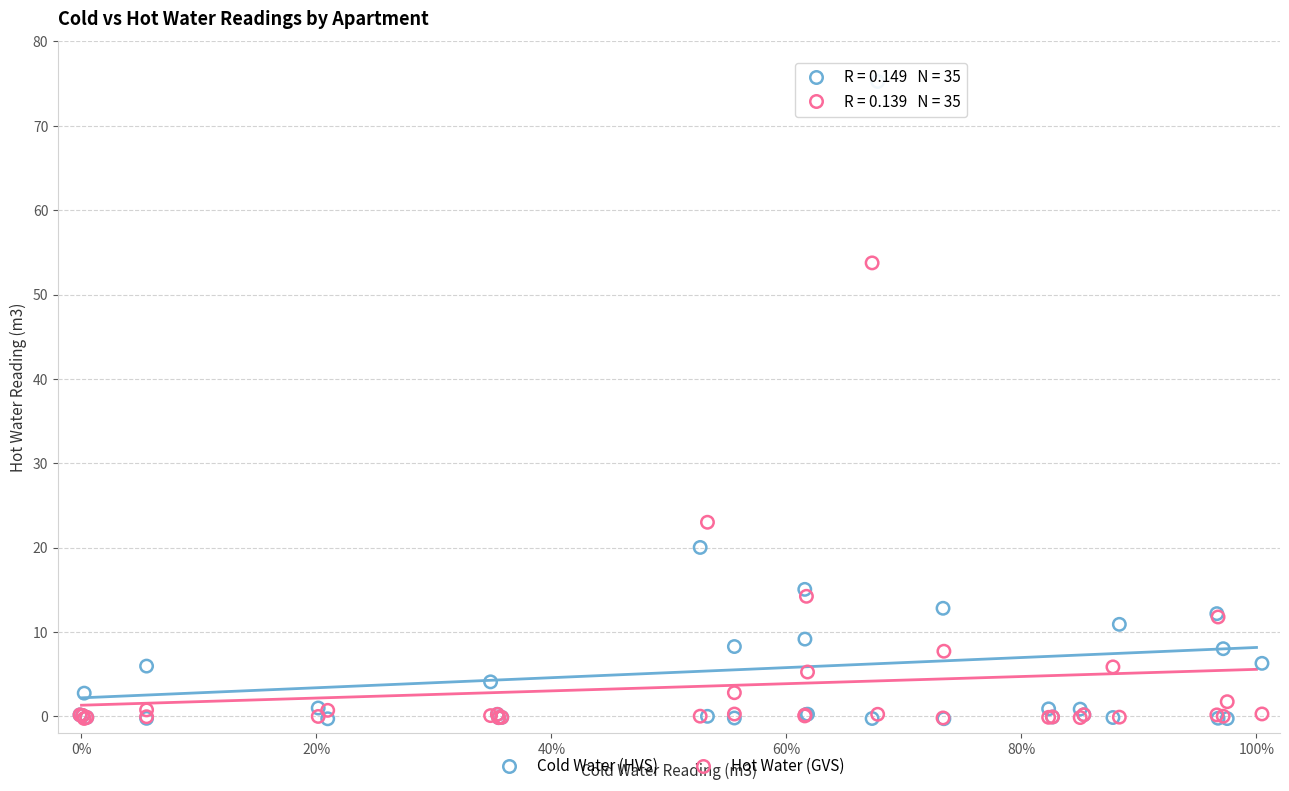

In the Hot Water (GVS) series, what Y value is closest to 26?

23.0